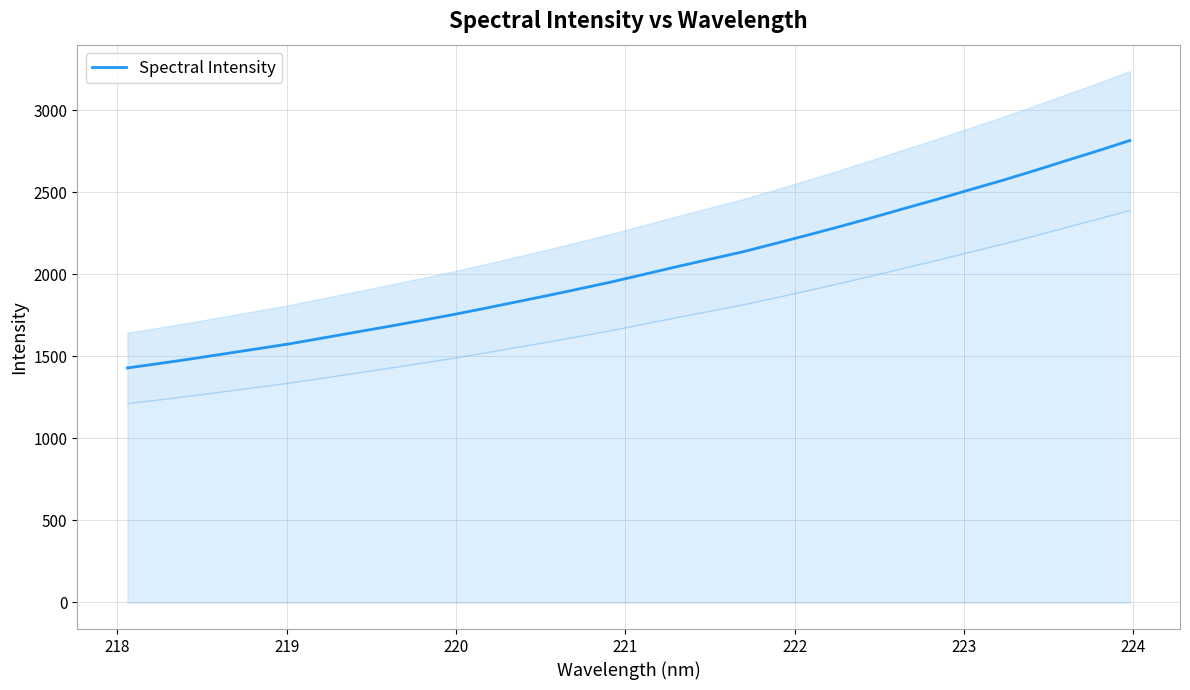

What is the highest value of the Spectral Intensity series?

2816.5